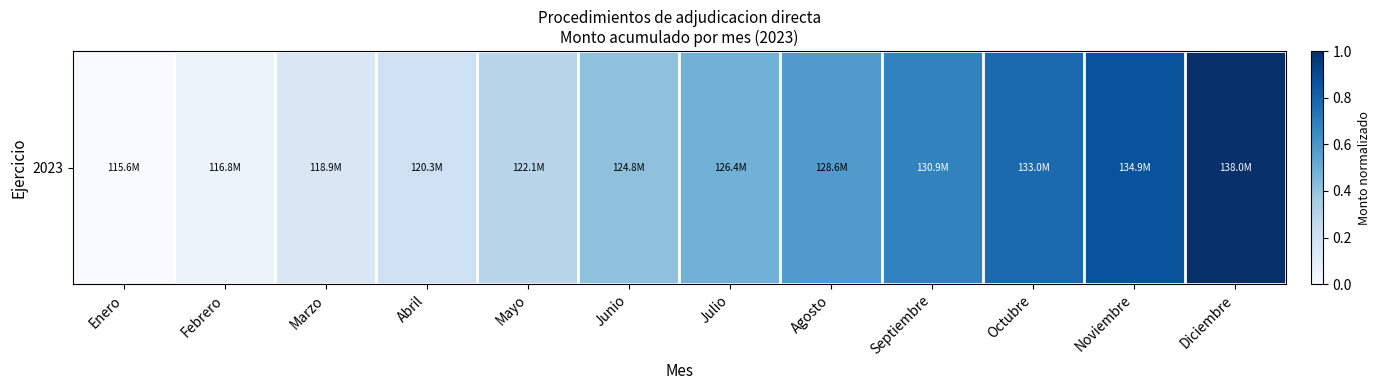

List the labels in order of value, smallest first.

Enero, Febrero, Marzo, Abril, Mayo, Junio, Julio, Agosto, Septiembre, Octubre, Noviembre, Diciembre